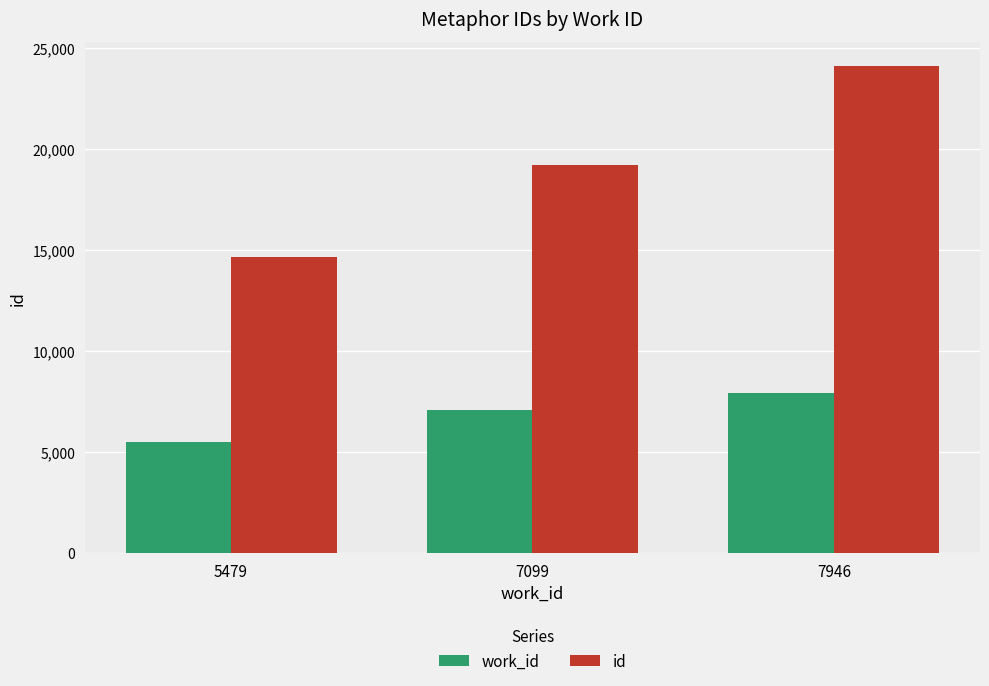

Reading left to right, list all the values displayed in this chart.

work_id: 5479	7099	7946
id: 14650	19203	24101